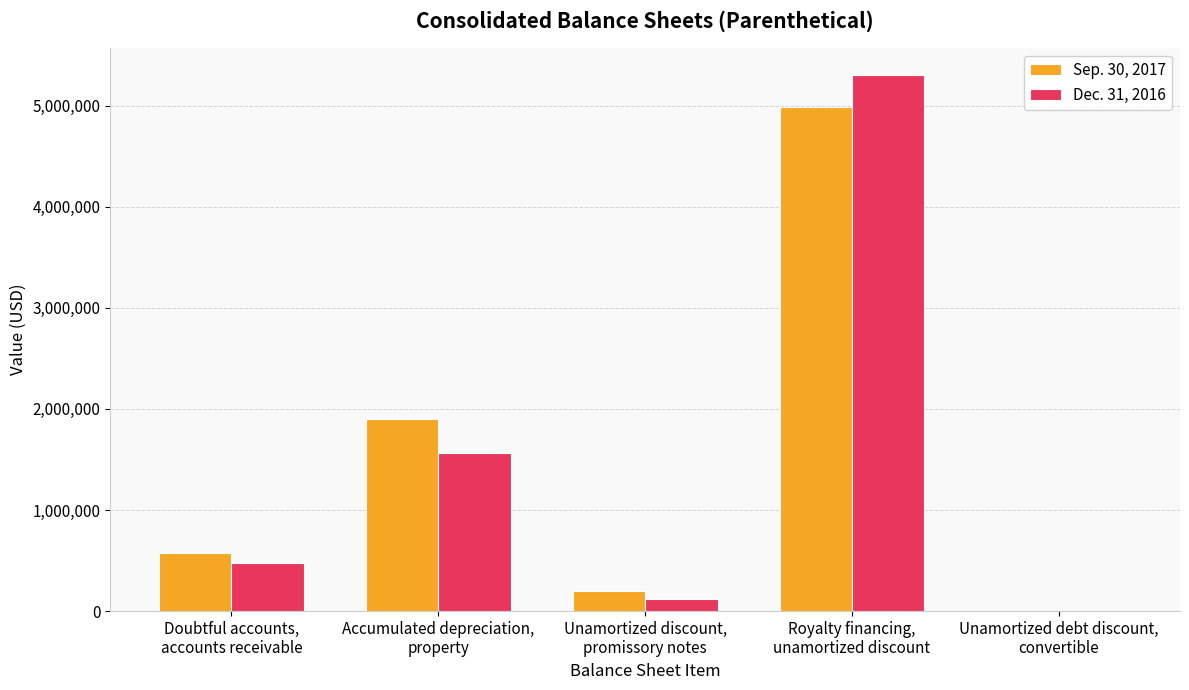

What is the maximum value shown in the chart?

5302853